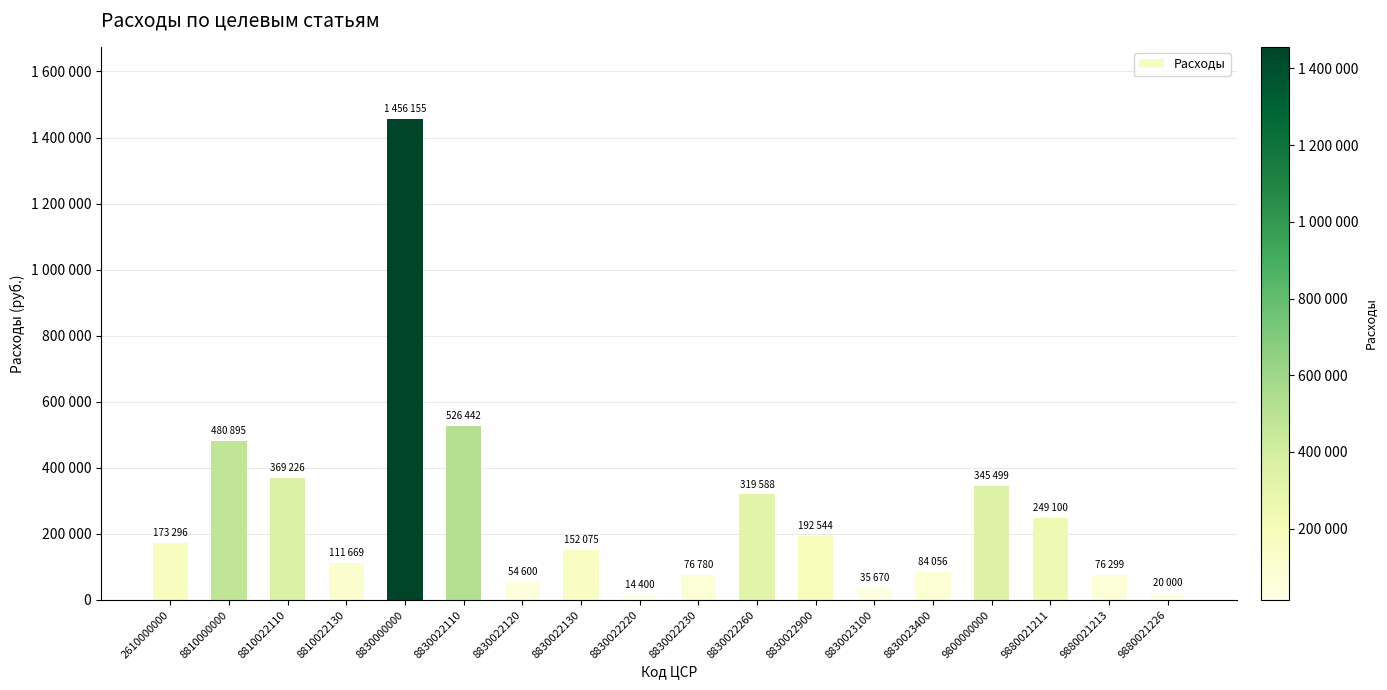

What is the change in value from 8830023100 to 9880021226?

-15670.0